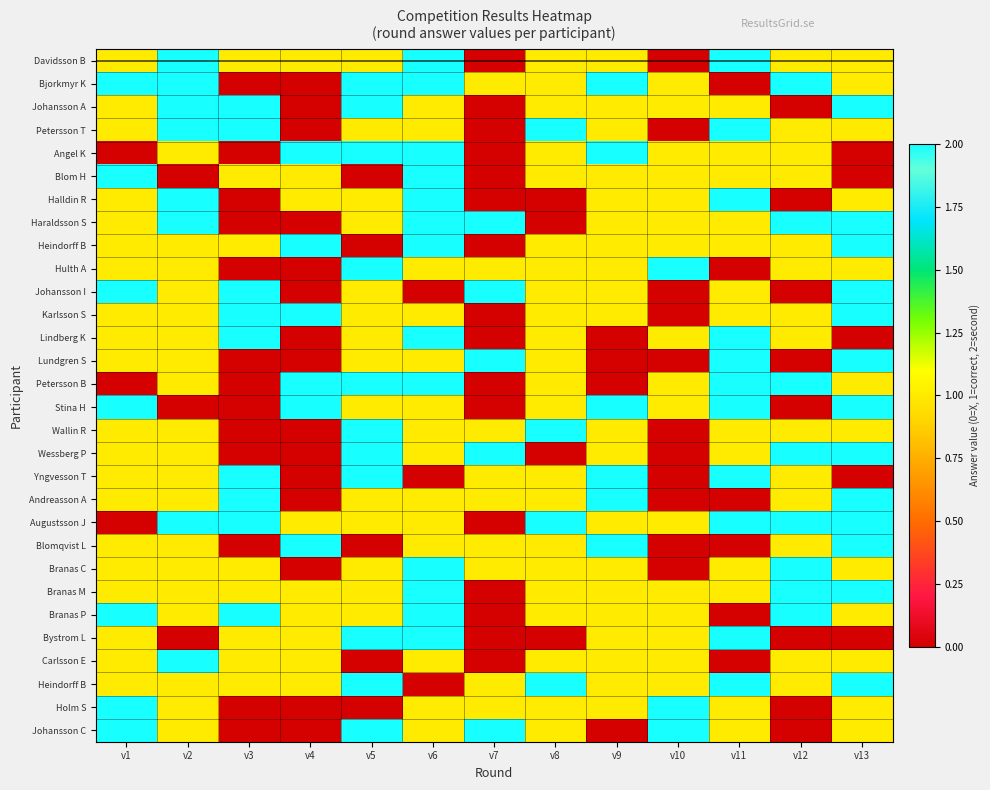

How many categories are shown in the chart?

13